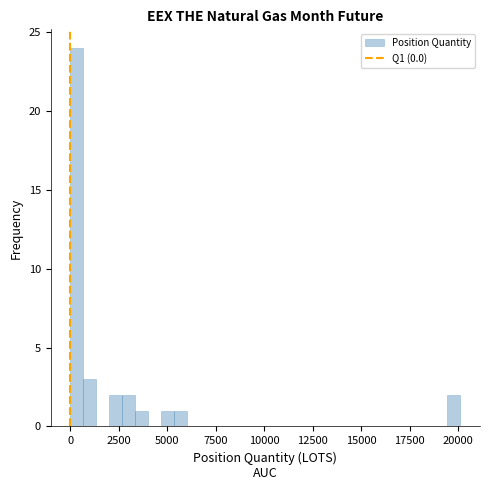

Around what value on the x-axis is the tallest bar? Give the approximate position of its centre, as read against the axis.

500